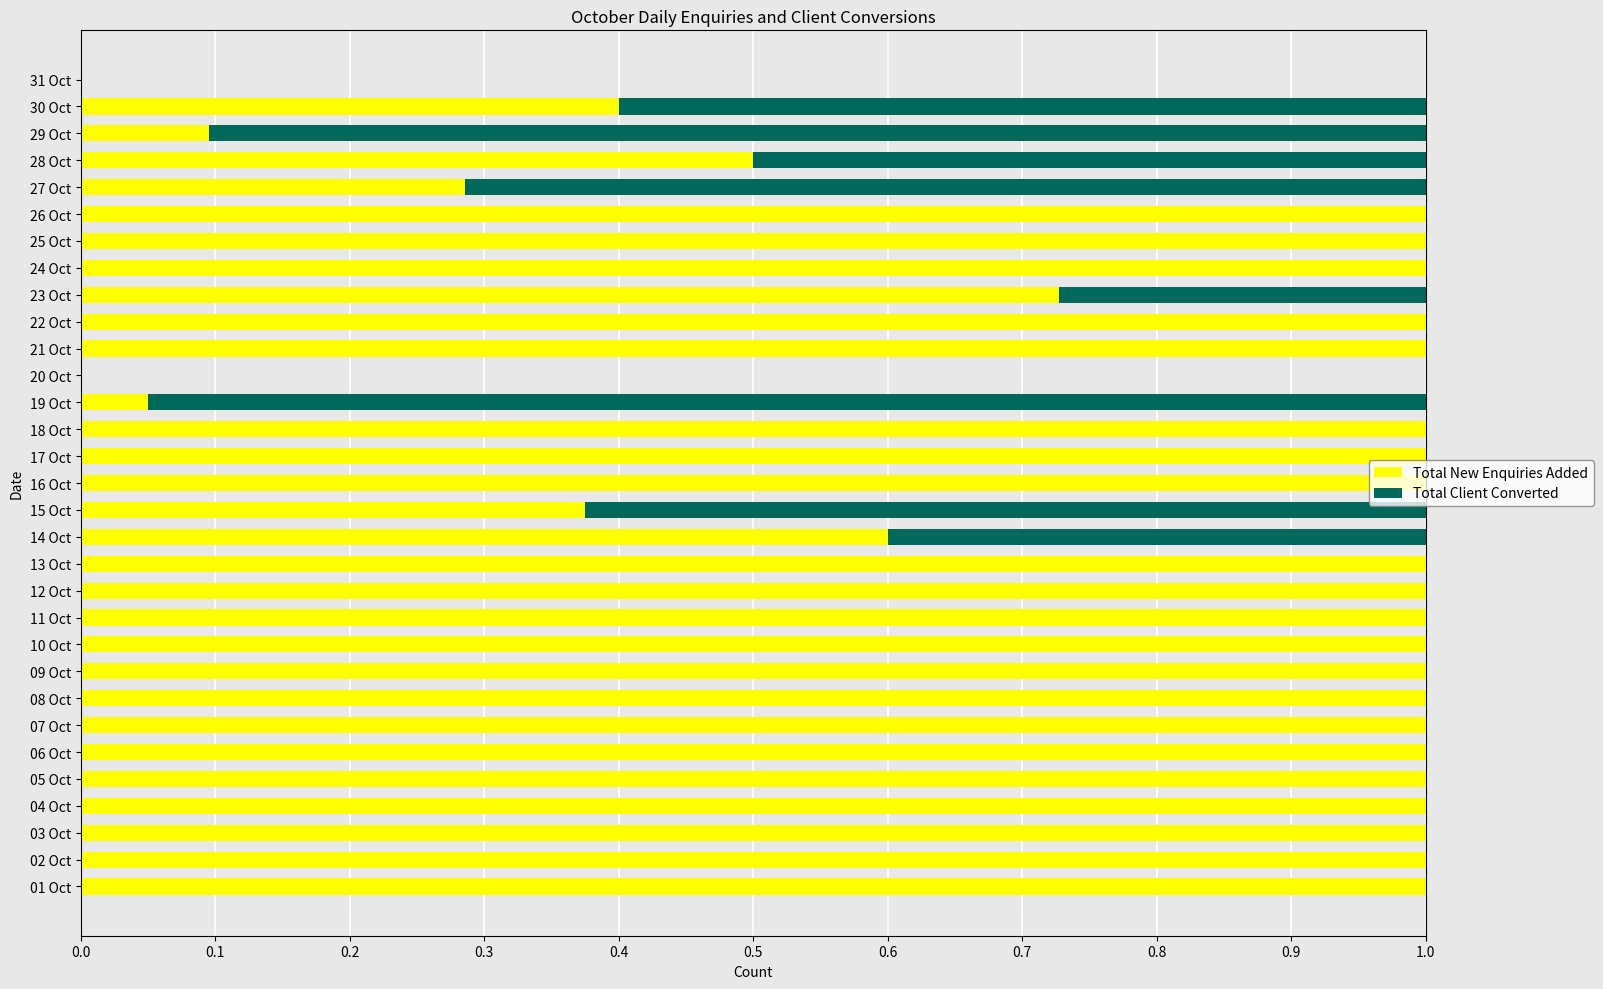

Count the number of categories in the chart.

31